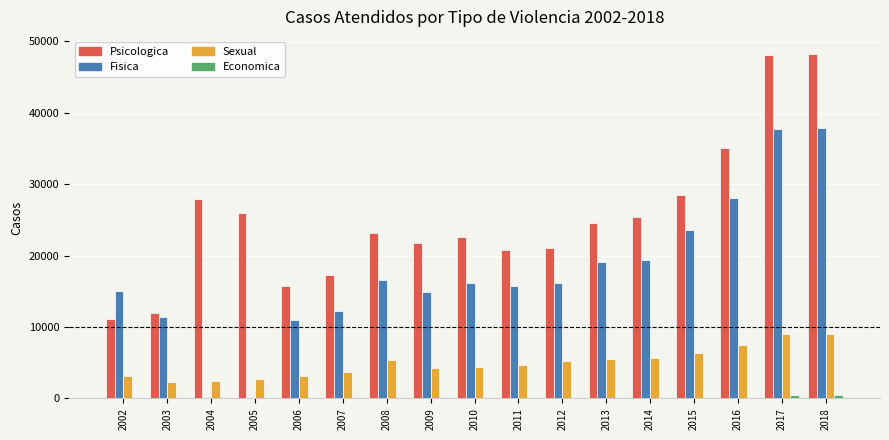

What is the maximum value for Sexual?

9012